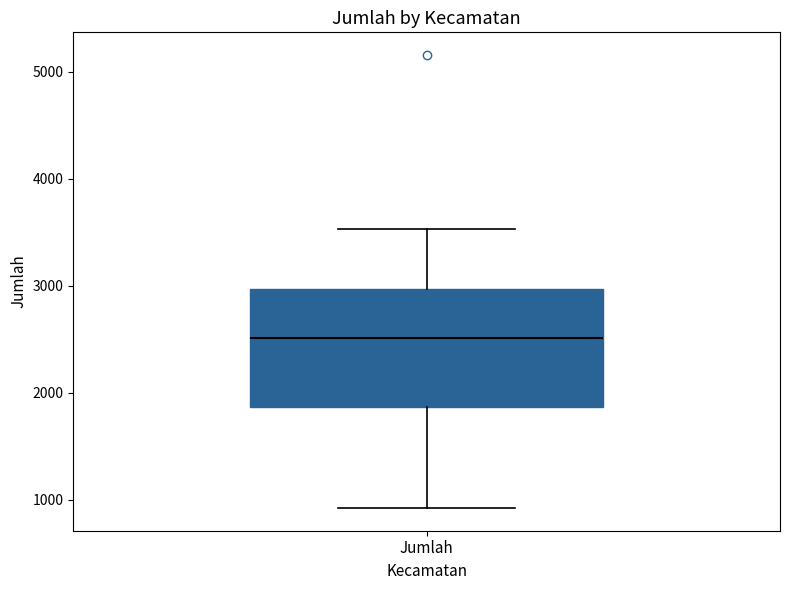

Transcribe this box plot: give where the median line is, the range the box spans, and where the two whiskers end, as read against the y-axis. The values are not printed on the chart, so give them approximately, as read against the axis.

median 2500, box 1900 to 3000, whiskers 900 to 3500